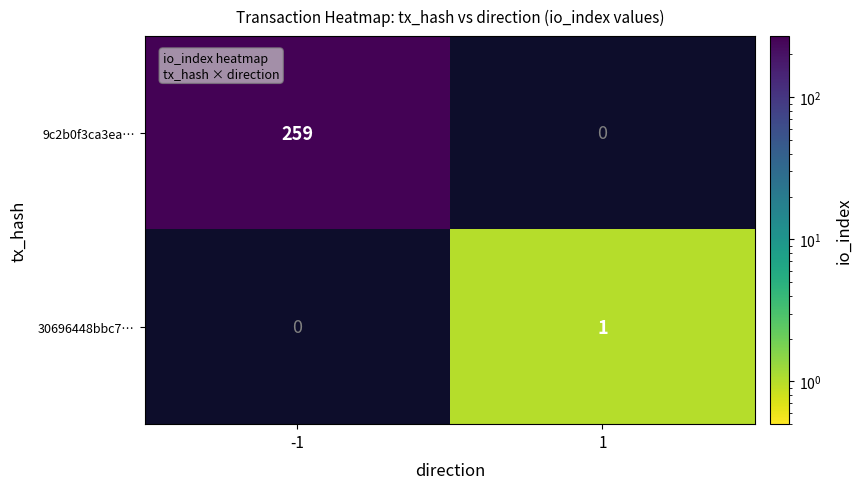

Between -1 and 1, which series saw the biggest shift?

9c2b0f3ca3ea…